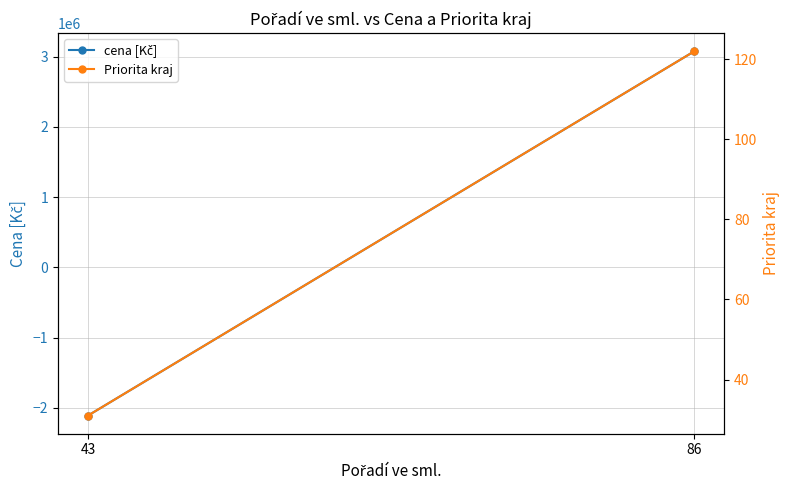

Which series has the largest total across all categories?

cena [Kč]